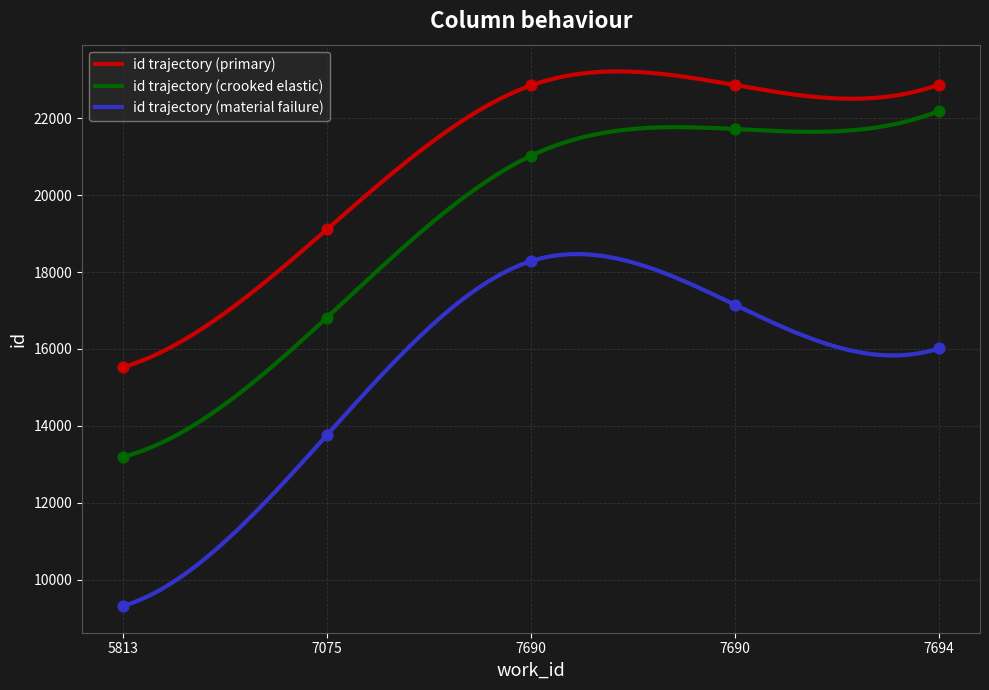

What is the change in value from 5813 to 7075?

+3590